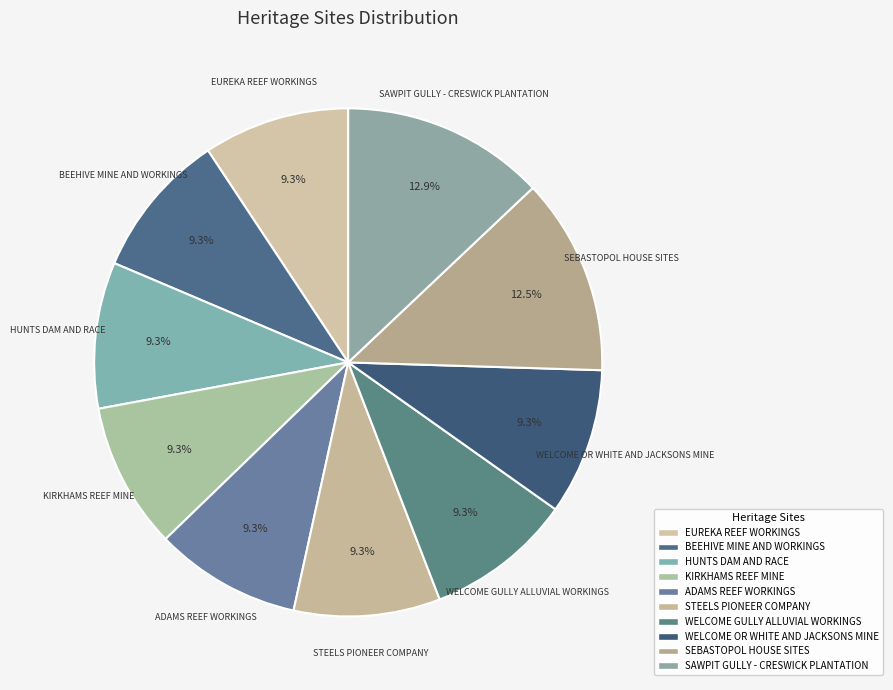

Does KIRKHAMS REEF MINE represent more than half of the total?

No